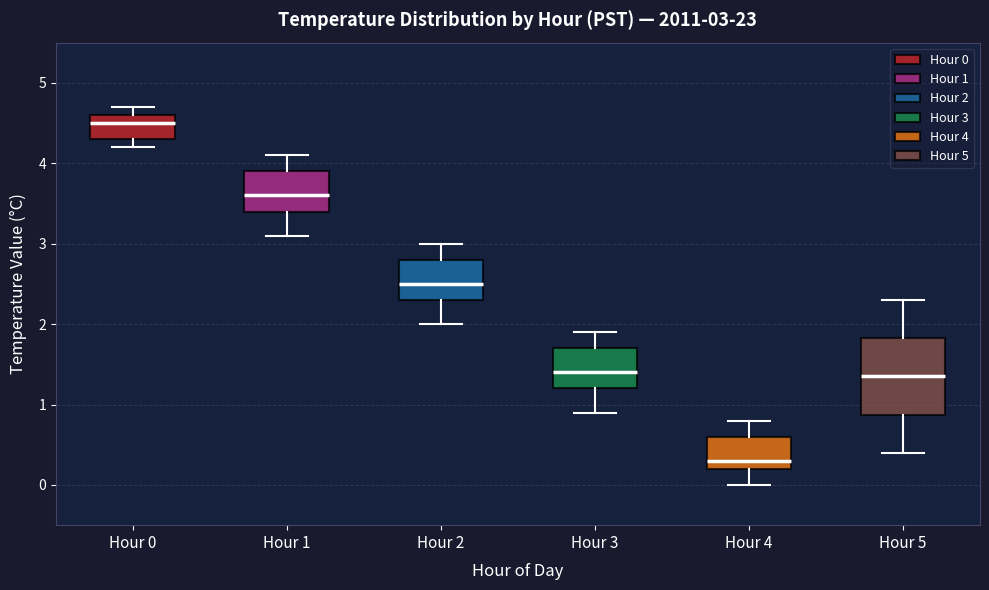

Comparing the boxes themselves (not the whiskers), which one is the tallest?

Hour 5